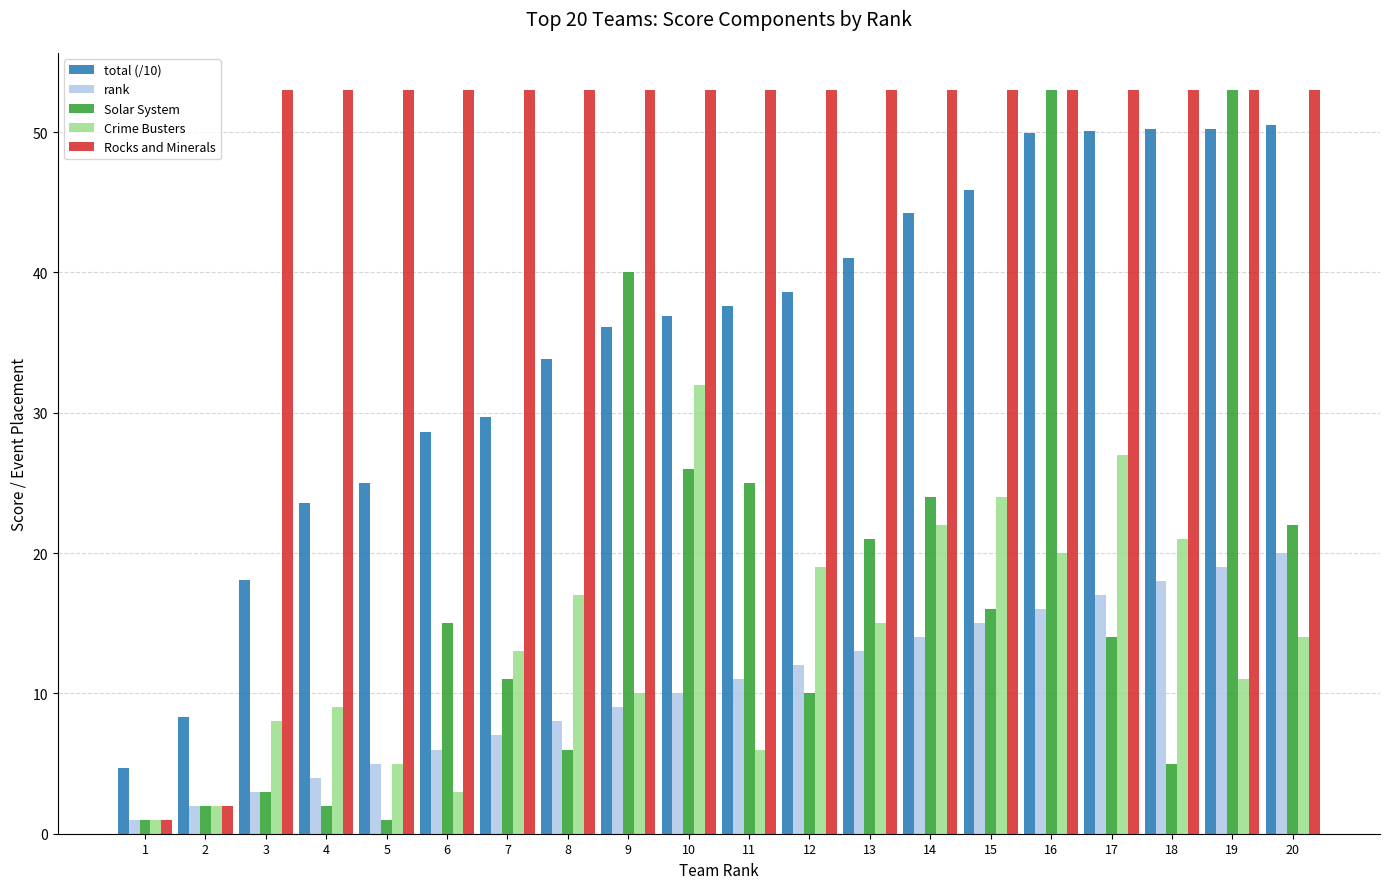

What is the difference between the highest and lowest values at 9?

44.0